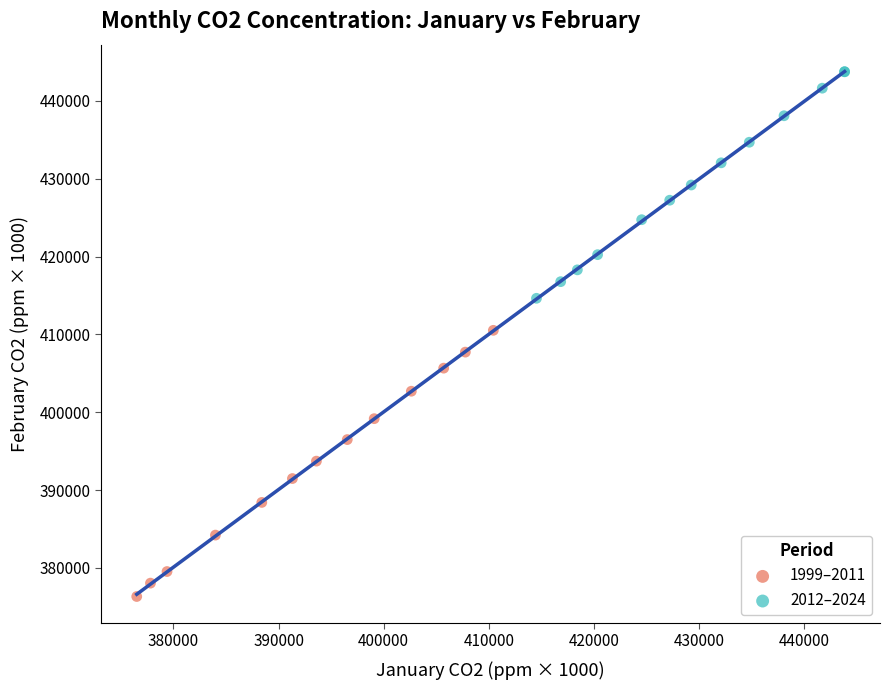

Which series reaches the minimum Y coordinate?

1999–2011